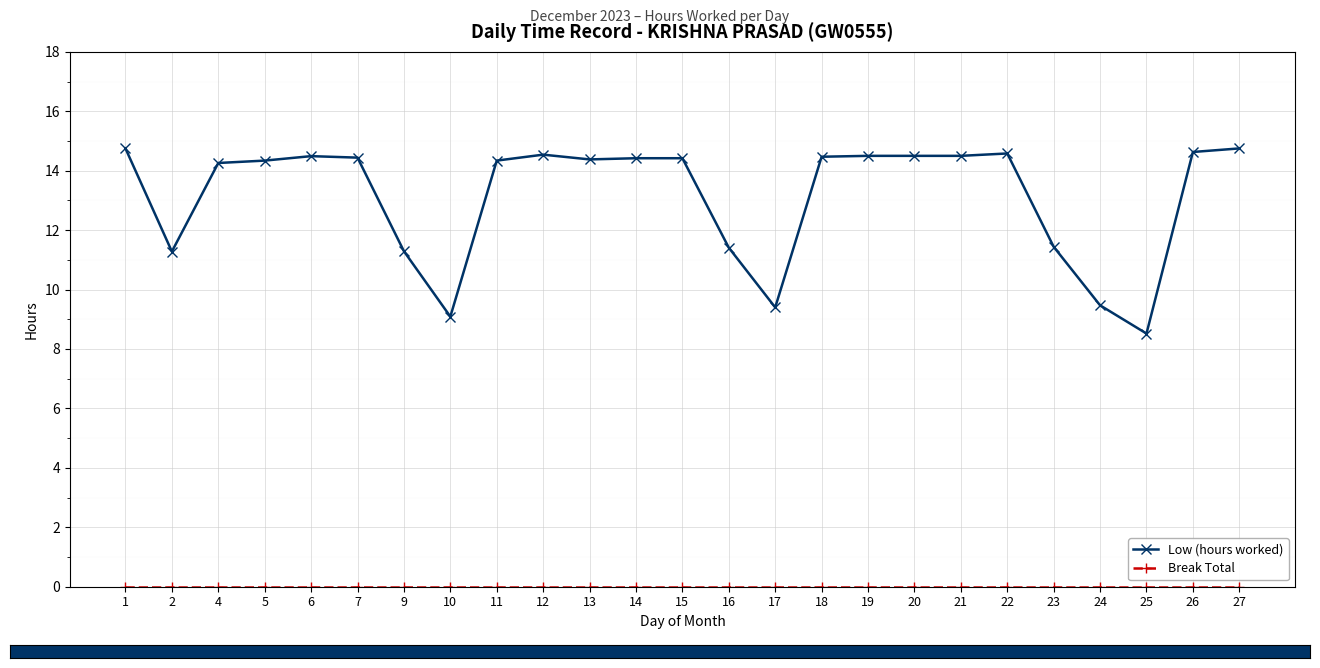

What is the total value across all series at 26?

14.6